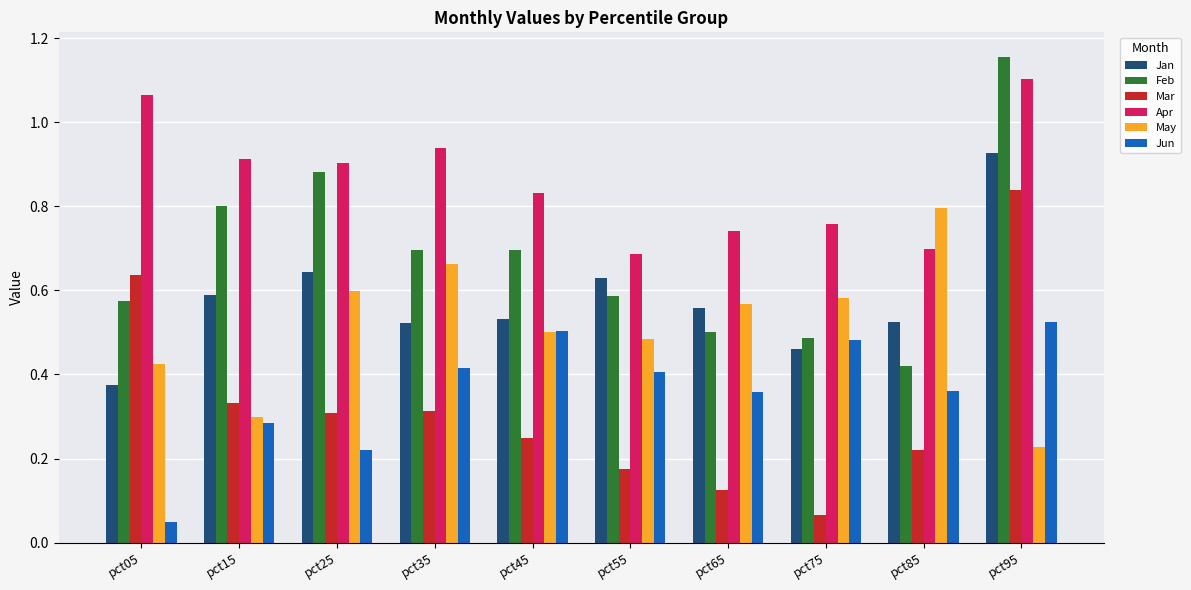

How many bars are there in each group?

6